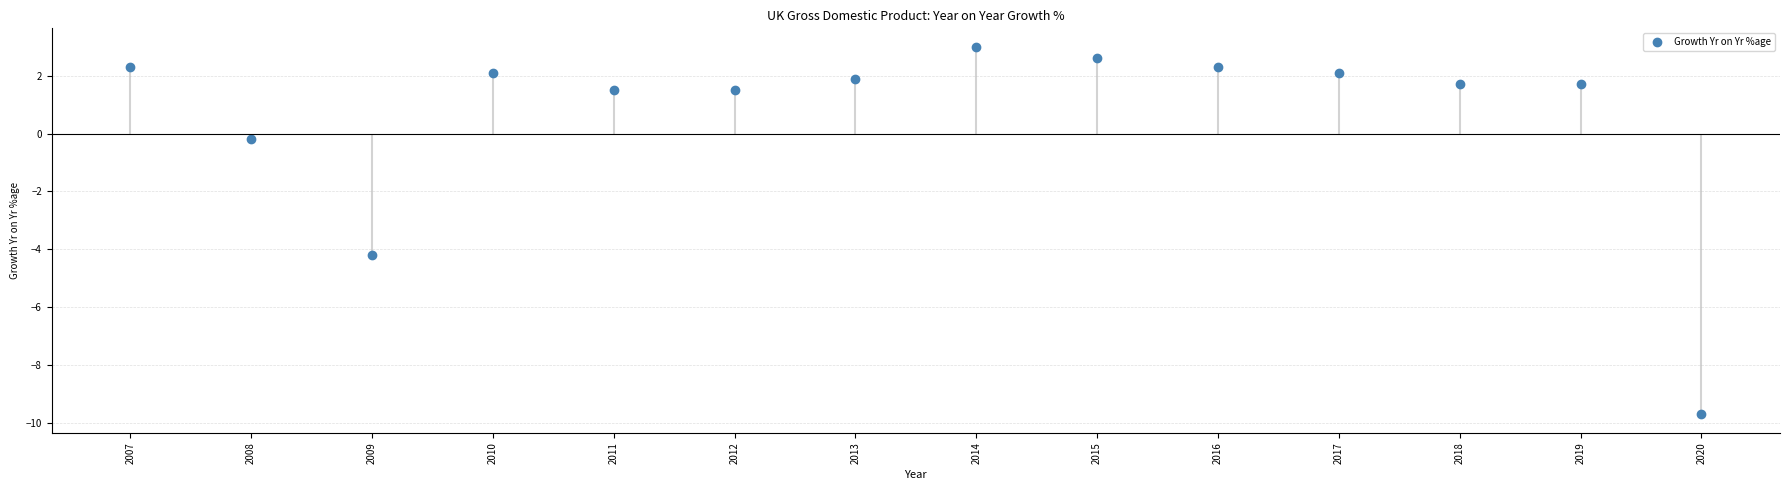

How many lines are shown in the chart?

1